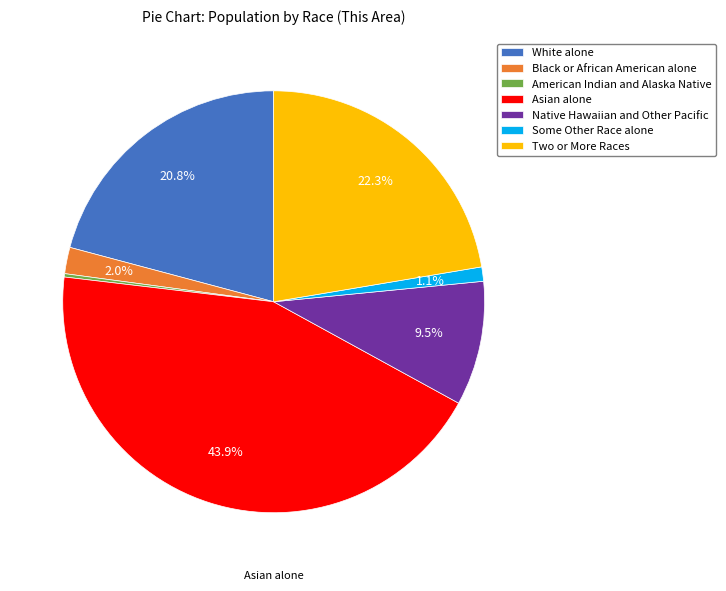

To the nearest percent, what is the average slice percentage?

14%